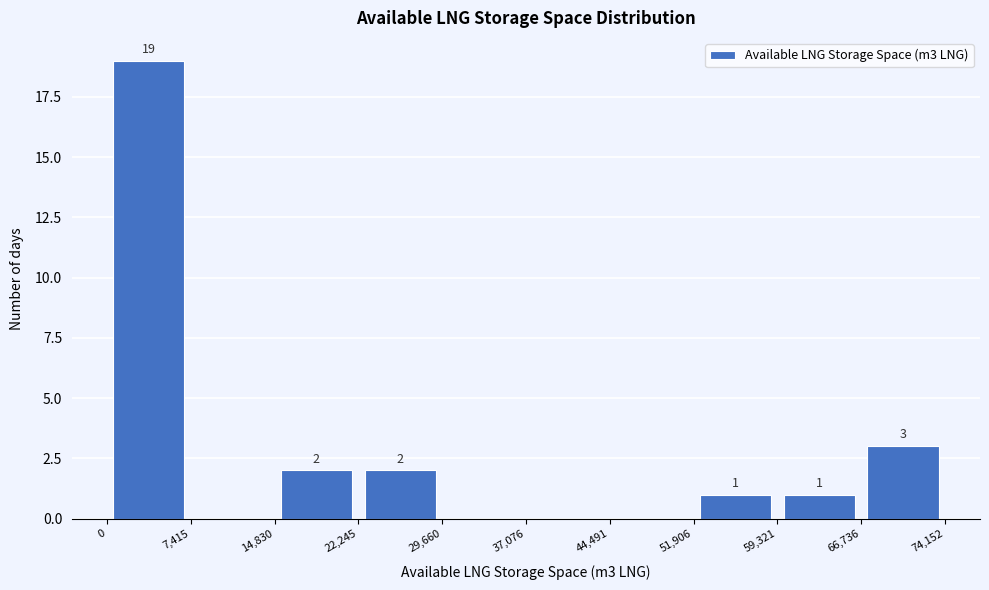

Over which range of the x-axis is the bar tallest?

0 to 7,415